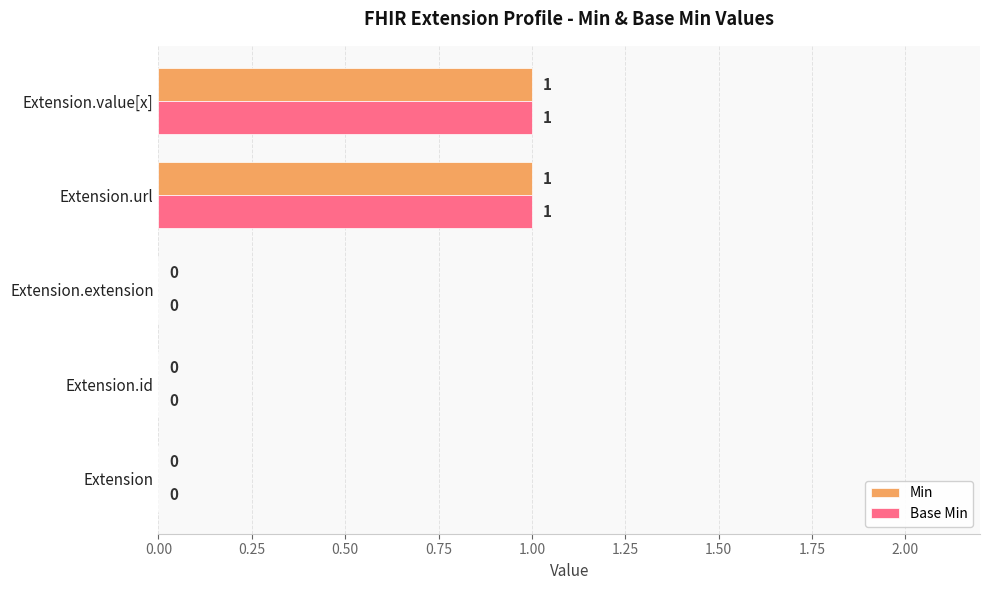

Is it true that Base Min equals 1 at Extension.url?

True